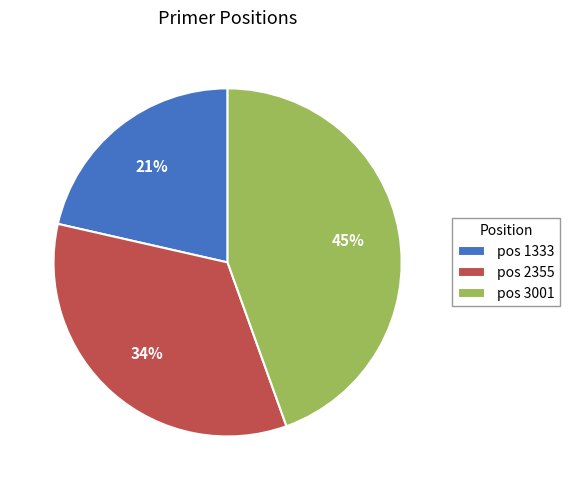

Do pos 1333 and pos 3001 together represent more than half of the pie?

Yes